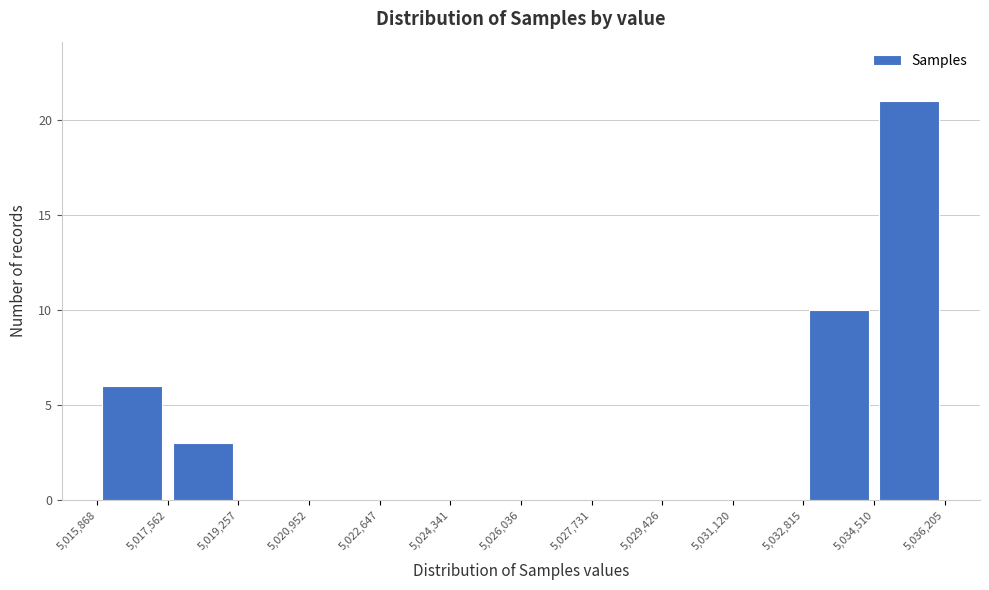

What is the height of the bar covering 5,034,510 to 5,036,205 on the x-axis? The values are not printed on the chart, so give them approximately, as read against the axis.

21